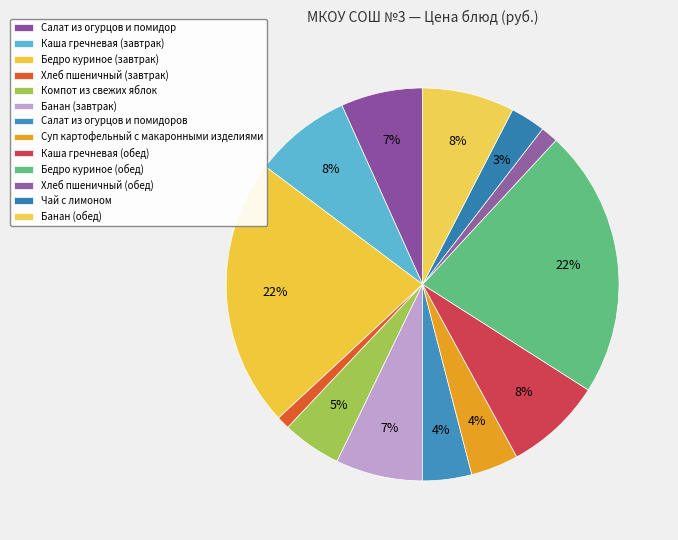

How many segments does this pie chart have?

13